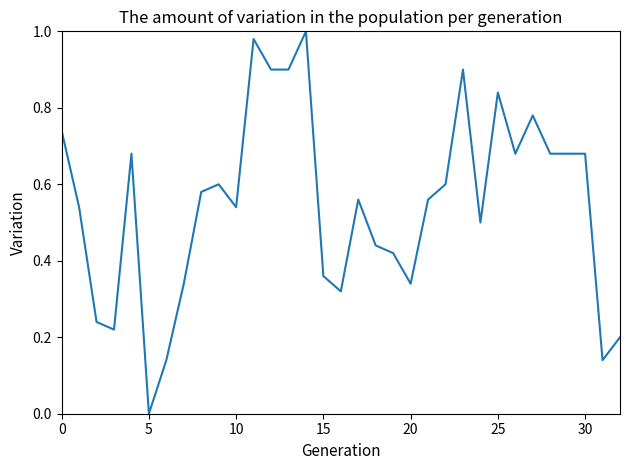

The chart shows a value of 0.3 at 10. True or false?

False